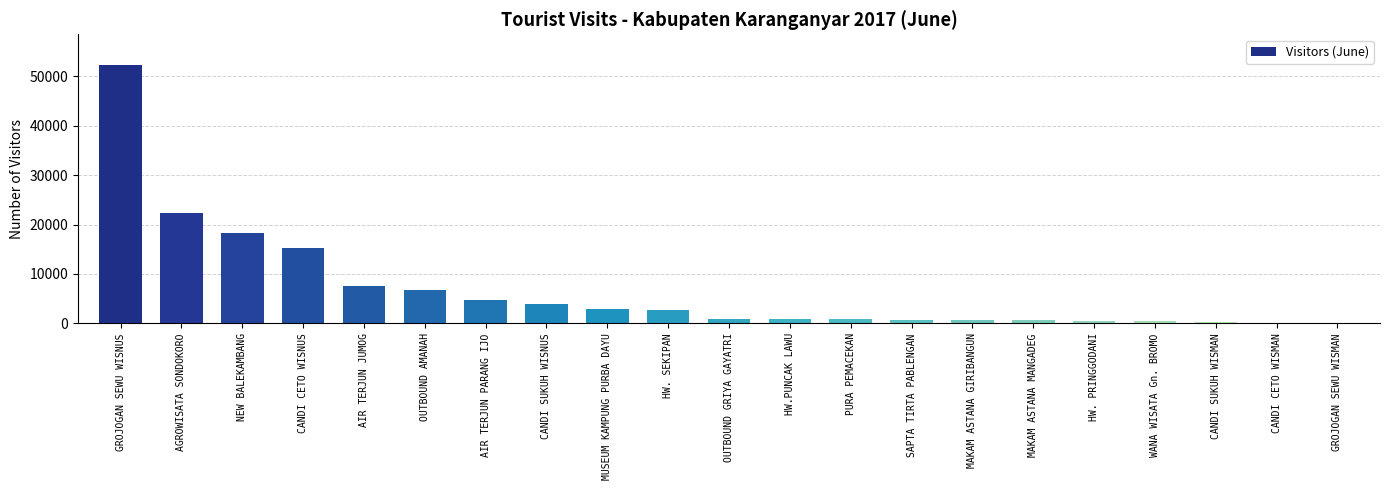

Which category has the highest value across all series?

GROJOGAN SEWU WISNUS